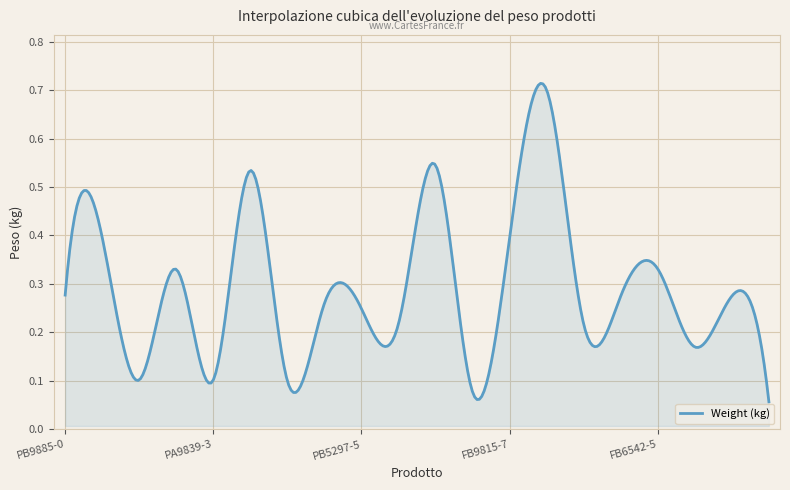

What is the sum of all values?

87.9